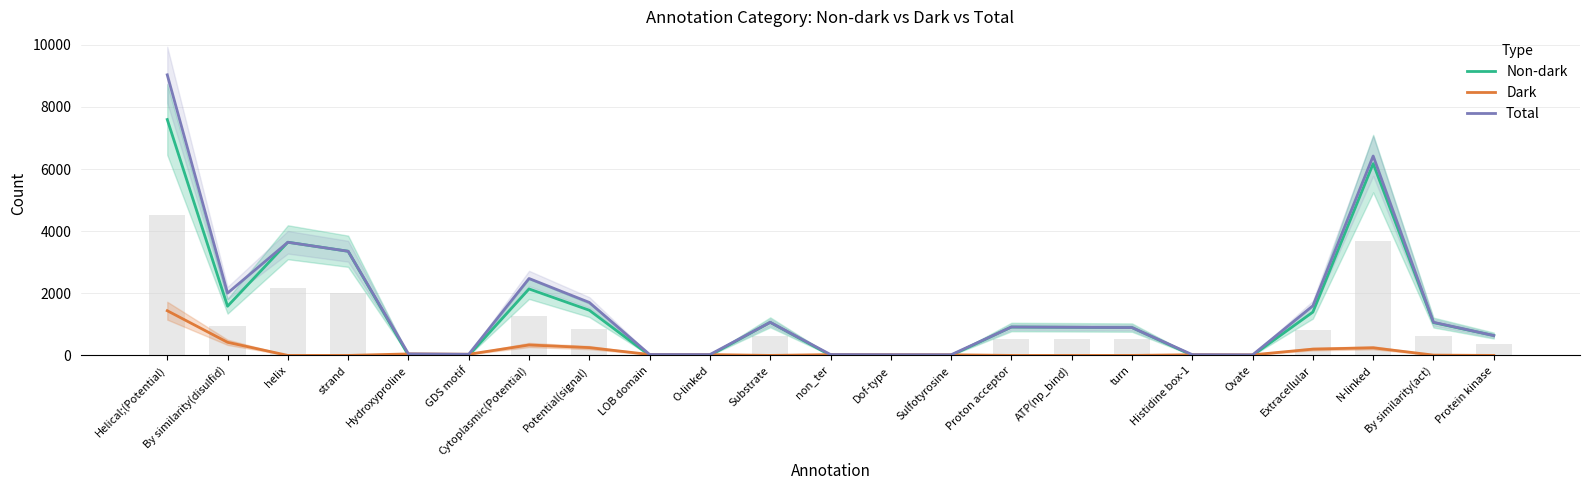

At which label does Dark reach its minimum?

helix